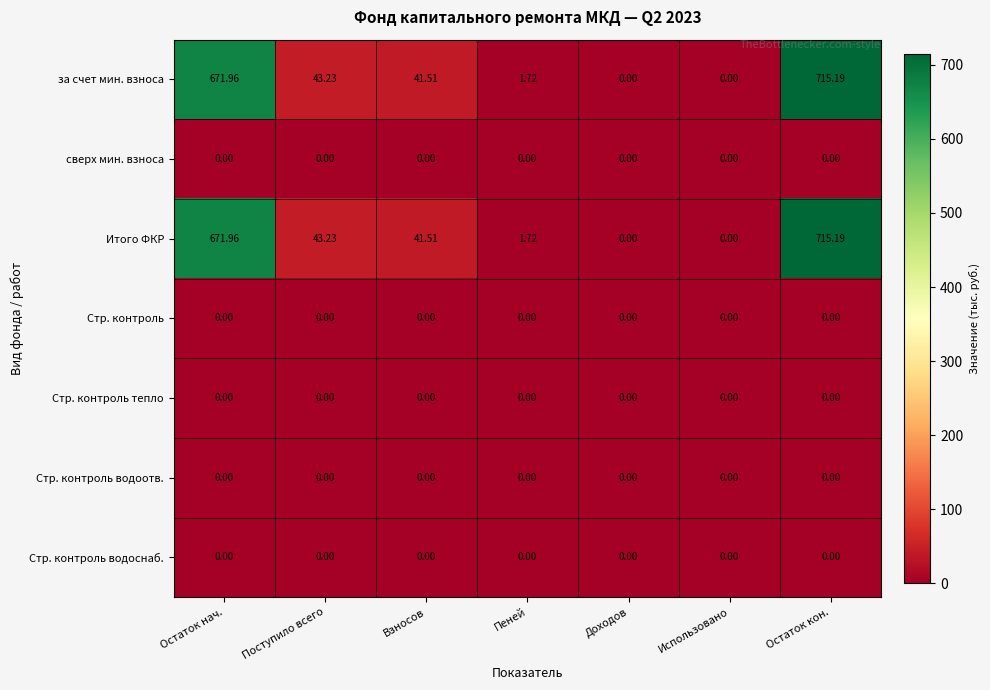

At which category does the chart reach its peak across all series?

Остаток кон.